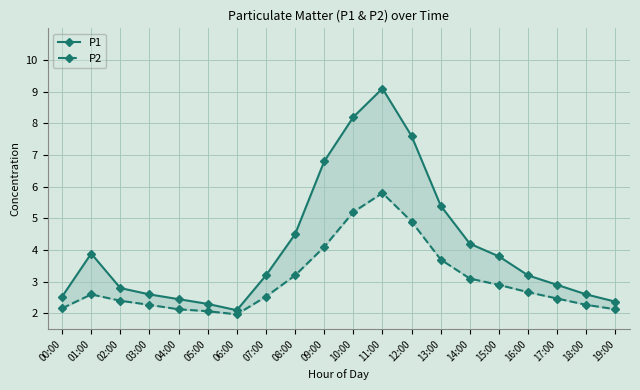

Which series has the largest range (max minus min)?

P1